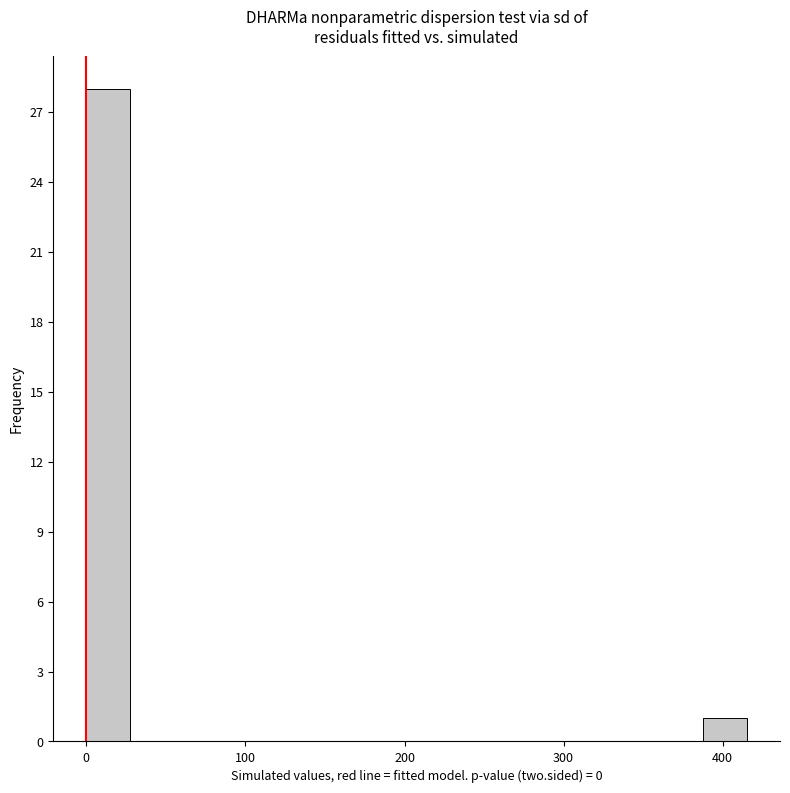

Read against the x-axis, roughly where is the centre of the tallest bar?

10